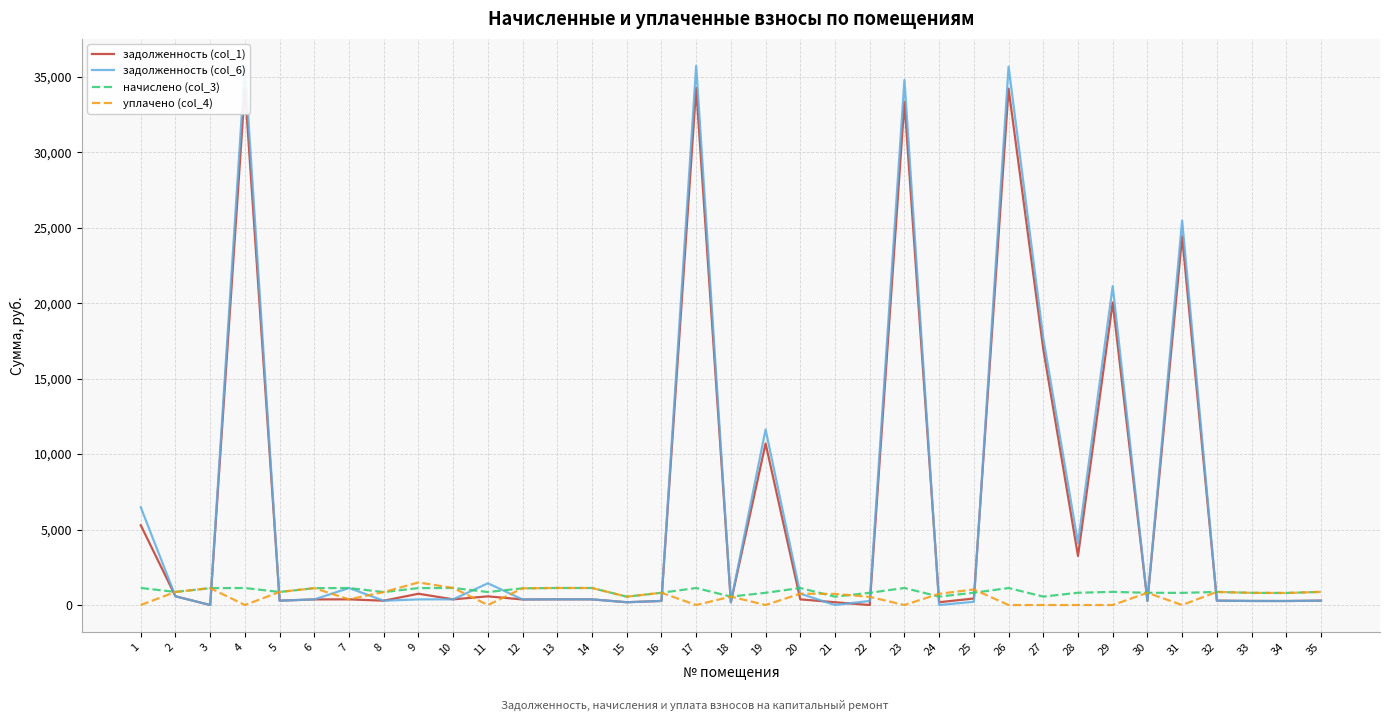

How many intersections are there between уплачено (col_4) and задолженность (col_6)?

16